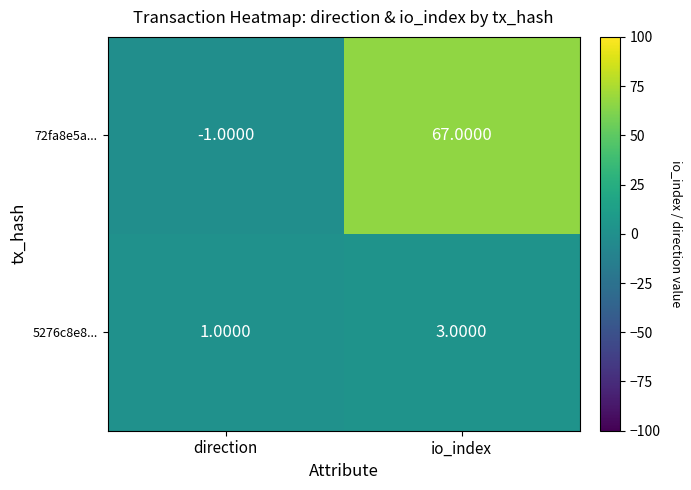

How many distinct data groups are displayed?

2